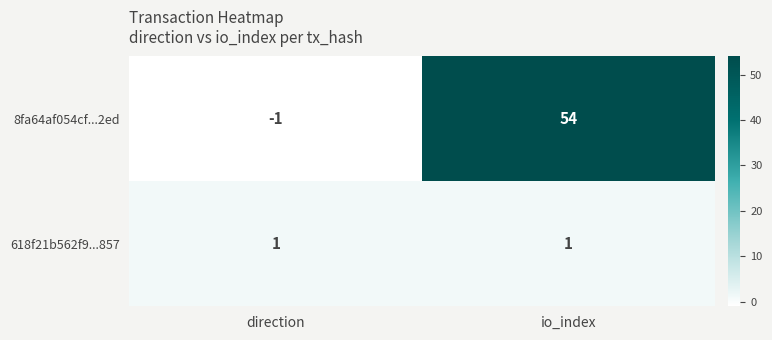

What is the difference between the 8fa64af054cf...2ed values at io_index and direction?

55